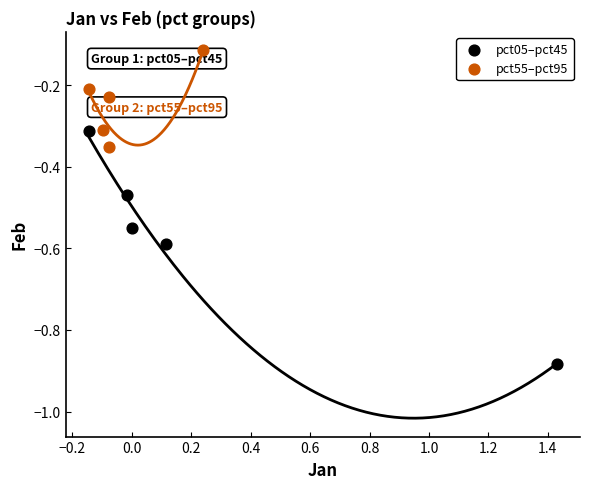

Which series has the largest Y range (max minus min)?

pct05–pct45